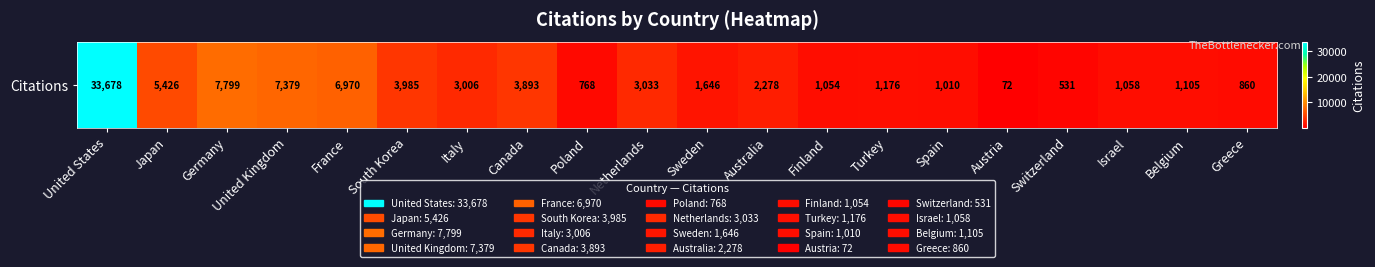

What is the maximum value shown in the chart?

33678